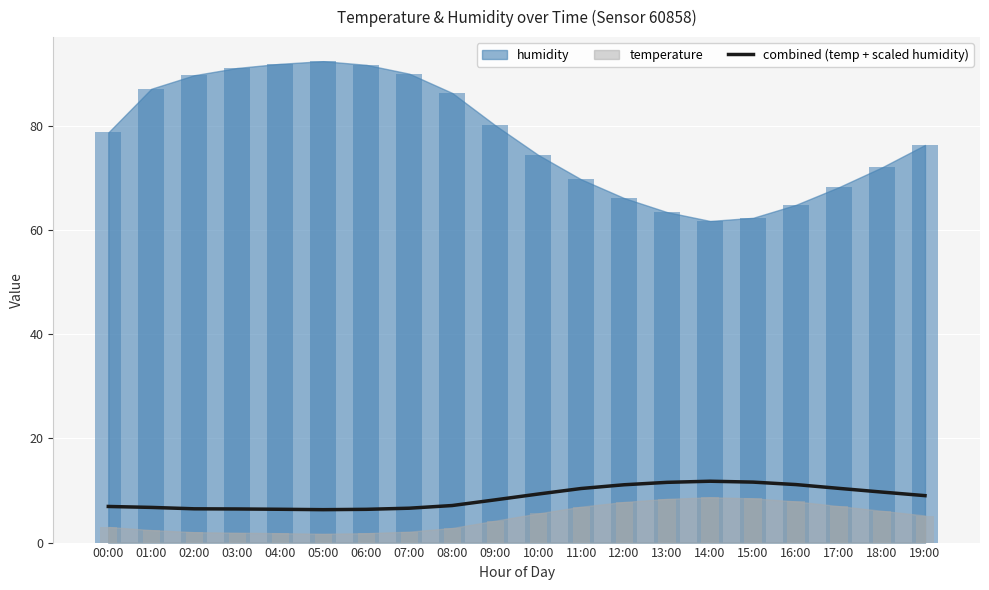

The value at 15:00 is 4.9. True or false?

False